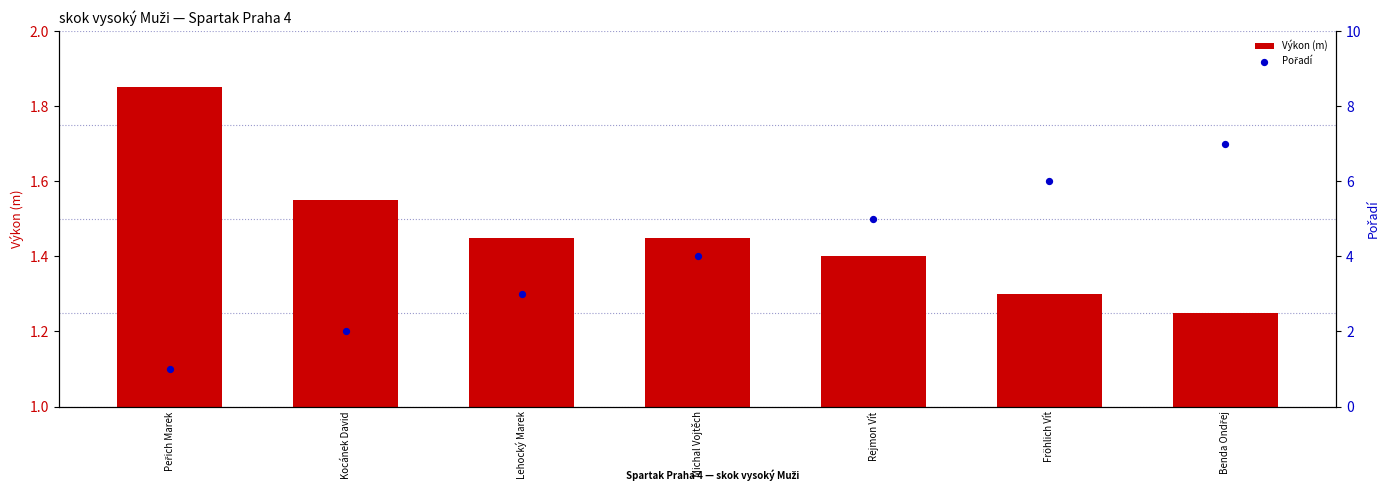

Which series has the largest total across all categories?

Pořadí